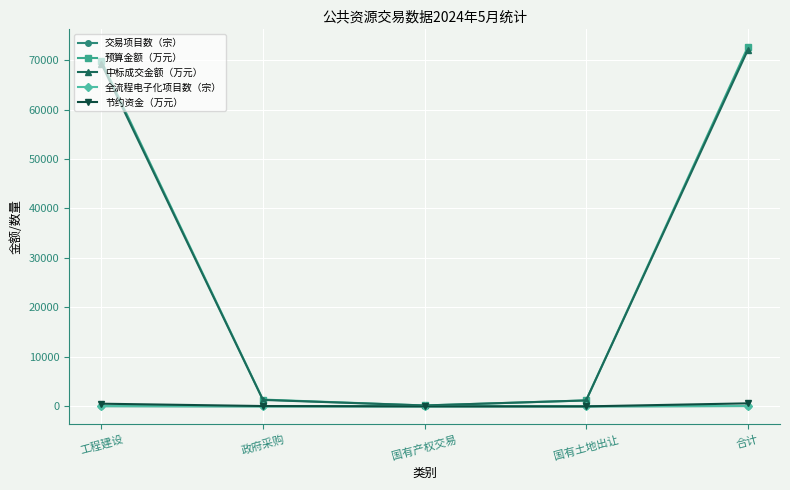

At which label does 交易项目数（宗） reach its peak?

合计